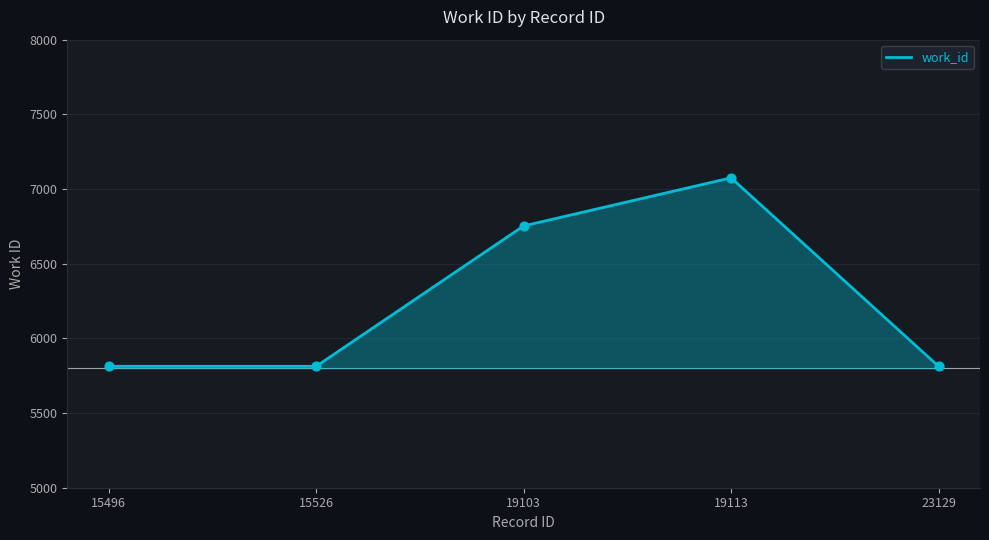

Which has a higher value, 15496 or 23129?

15496